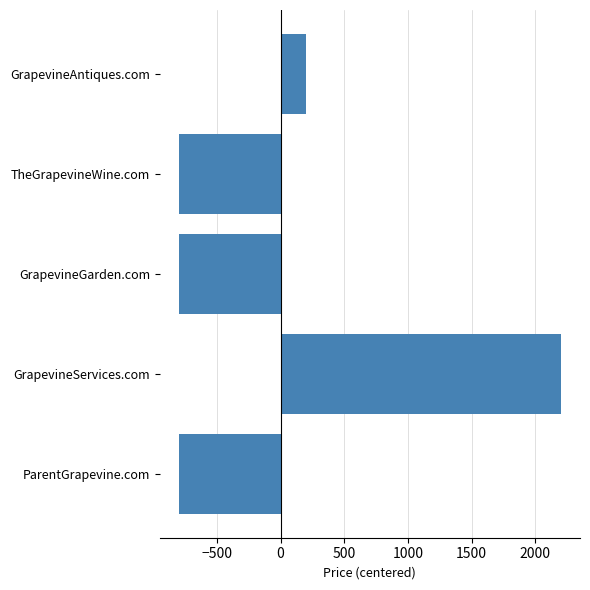

Reading bottom to top, list all the values displayed in this chart.

ParentGrapevine.com=-800	GrapevineServices.com=2200	GrapevineGarden.com=-800	TheGrapevineWine.com=-800	GrapevineAntiques.com=200